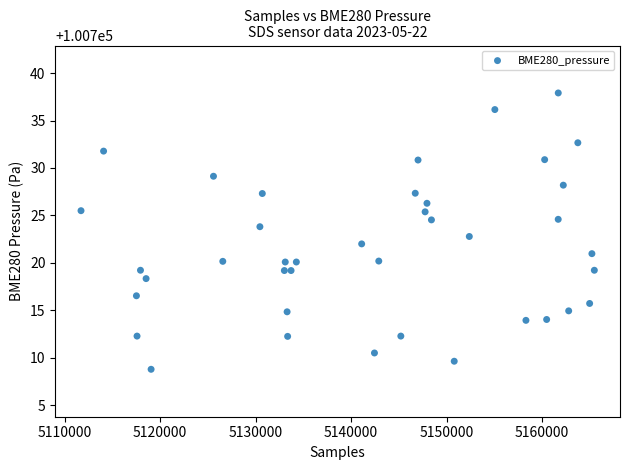

What is the range of X values (max minus min)?

53741.0